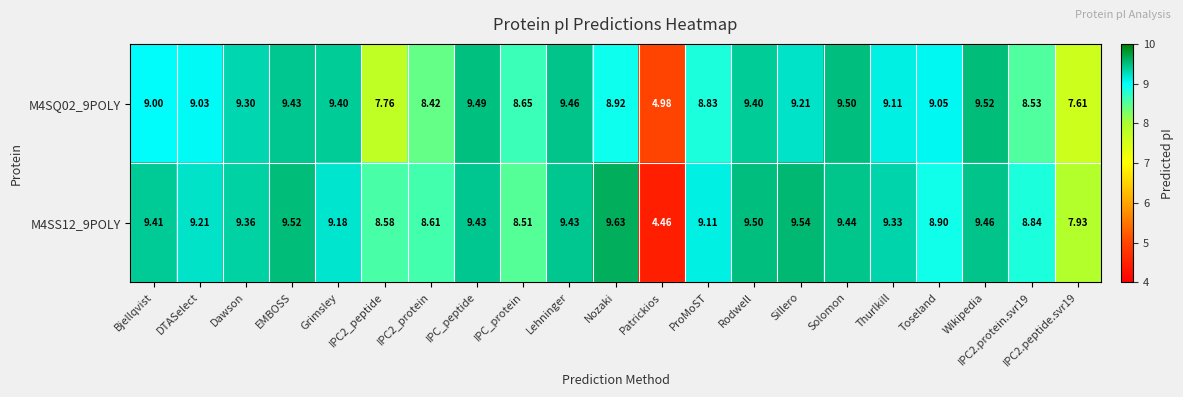

List the series in order of their overall mean, highest first.

M4SS12_9POLY, M4SQ02_9POLY